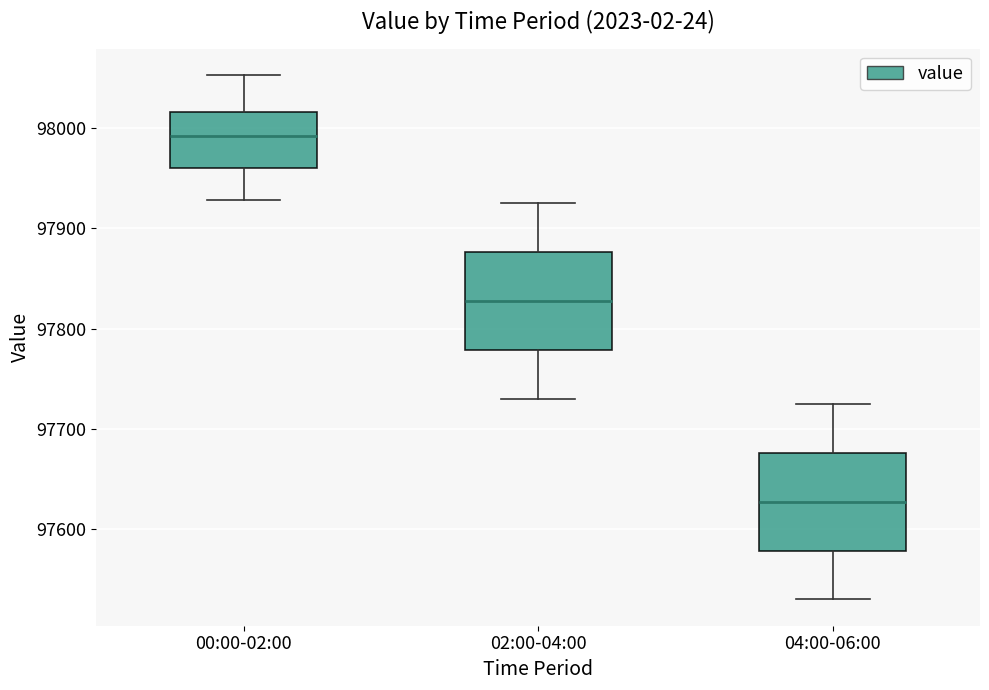

Which box has the lowest median line?

04:00-06:00